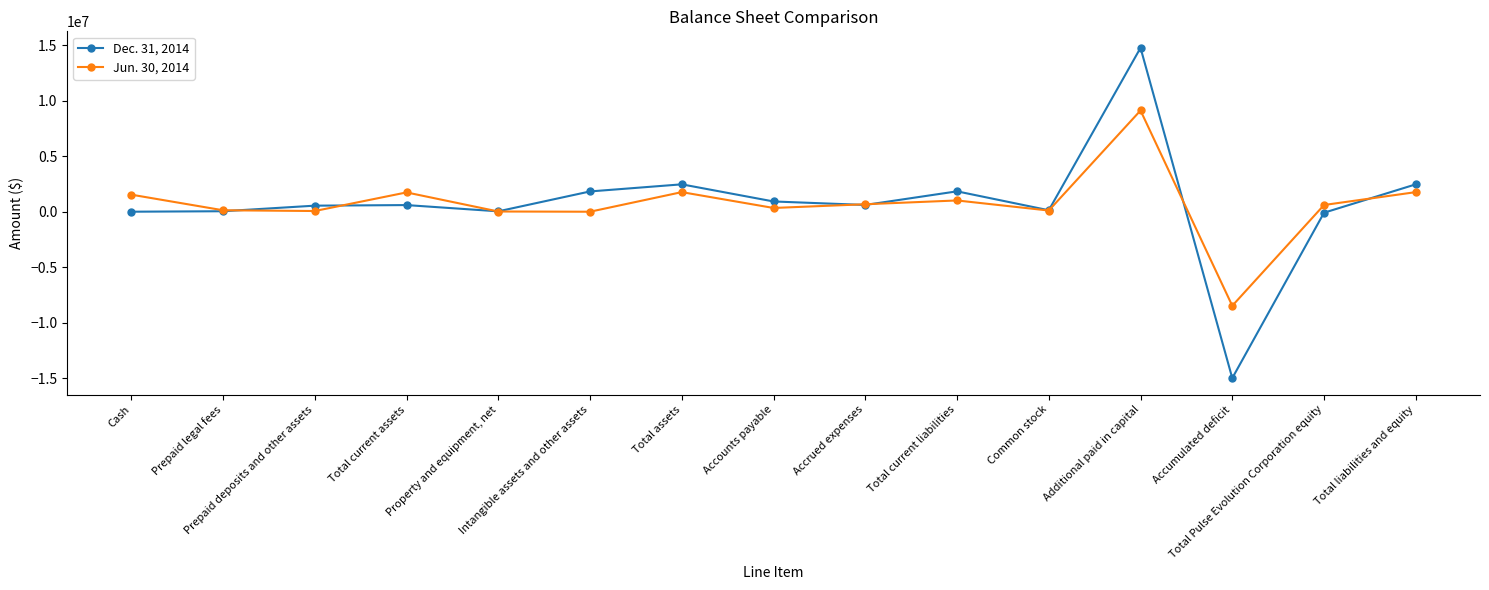

What are all the series names shown in the legend?

Dec. 31, 2014, Jun. 30, 2014